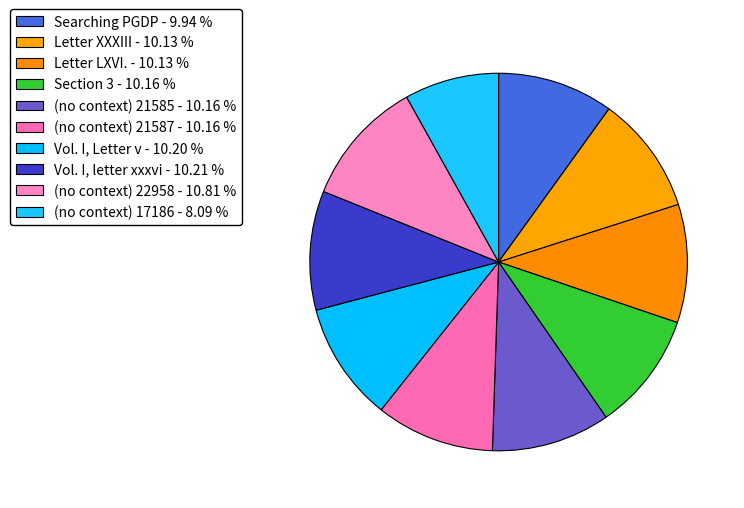

Which slice is the smallest?

(no context) 17186